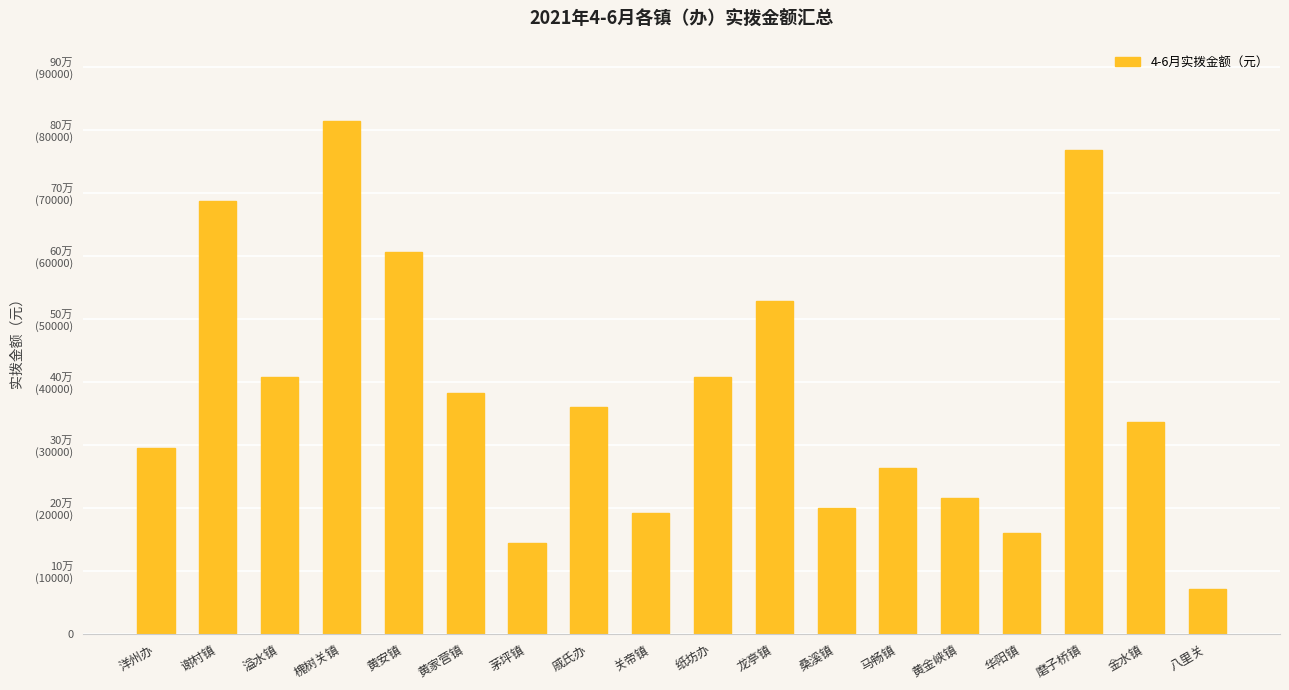

Does the chart contain any negative values?

No